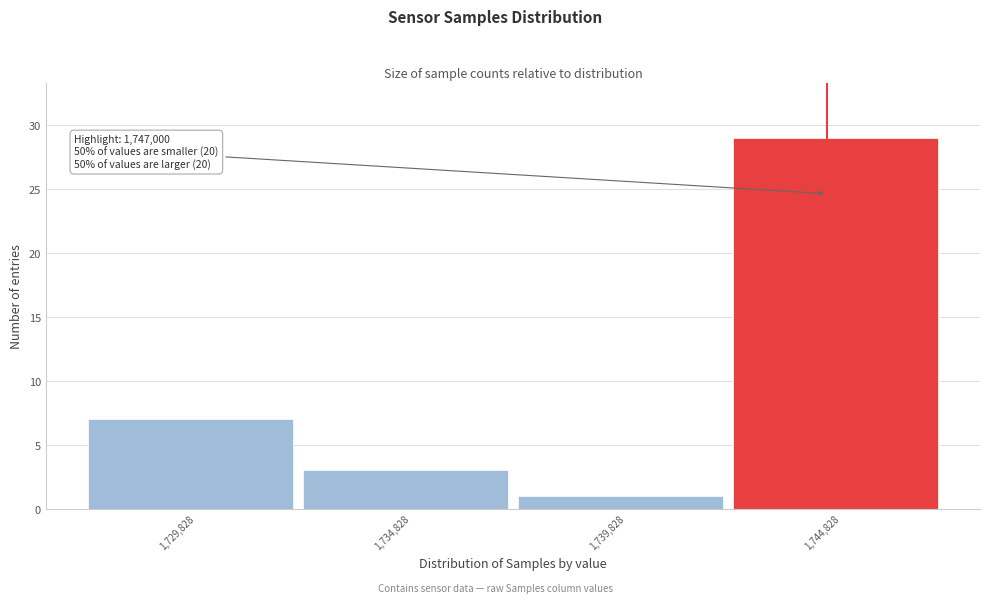

Reading right to left, list all the values displayed in this chart.

29	1	3	7